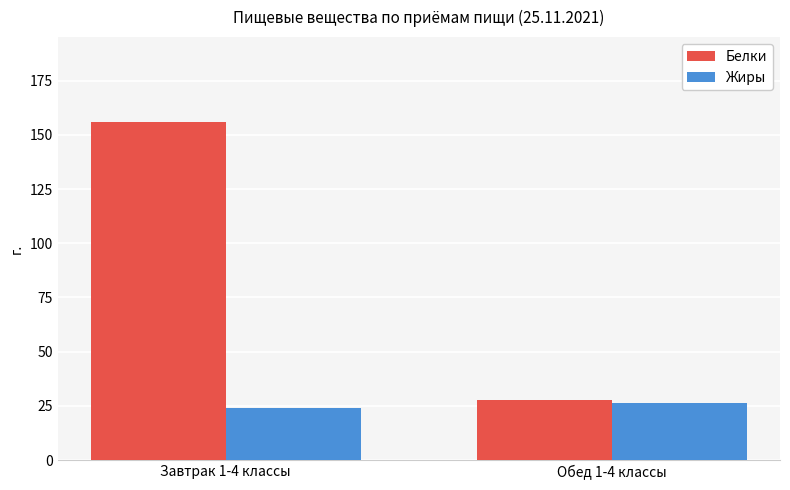

Reading right to left, list all the values displayed in this chart.

Белки: 27.6	156.1
Жиры: 26.2	23.9